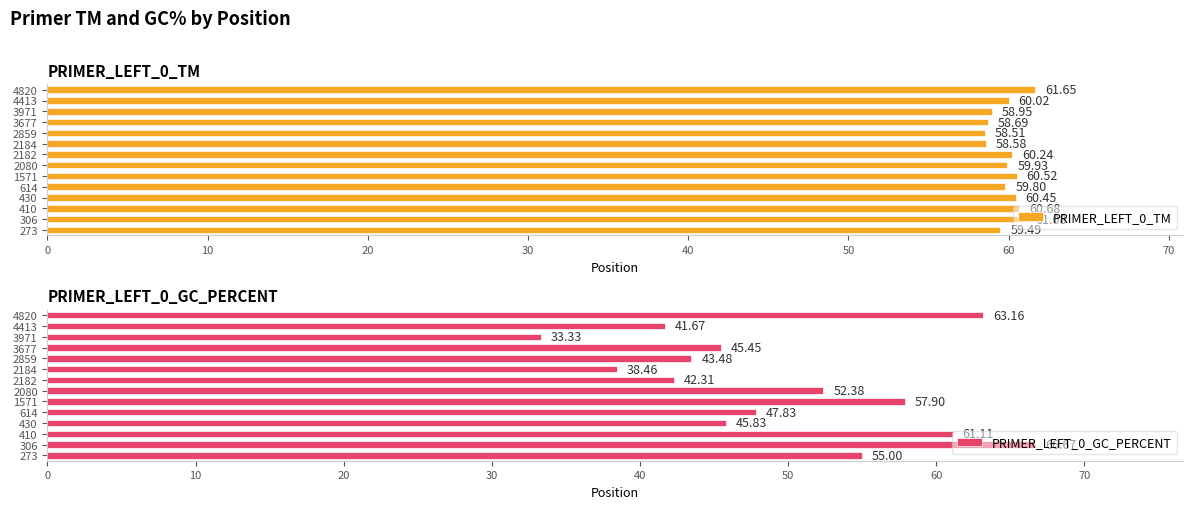

How many categories are shown in the chart?

14